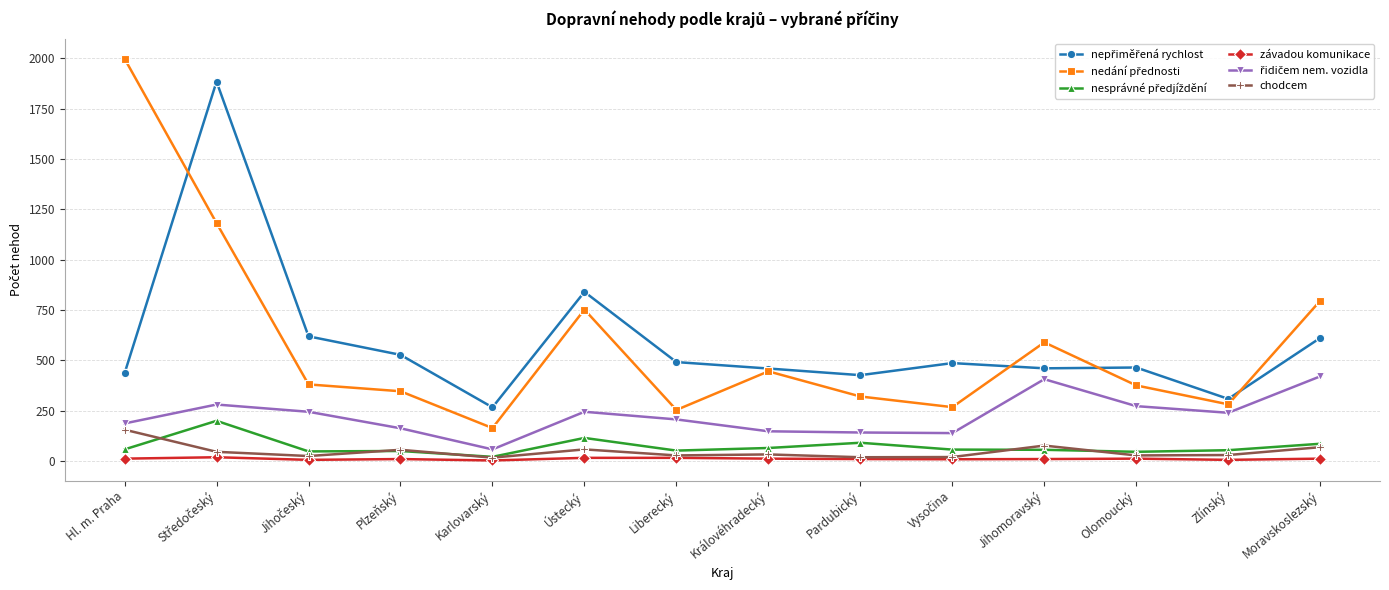

In závadou komunikace, how many points are lower than both neighbors (excluding endpoints)?

4